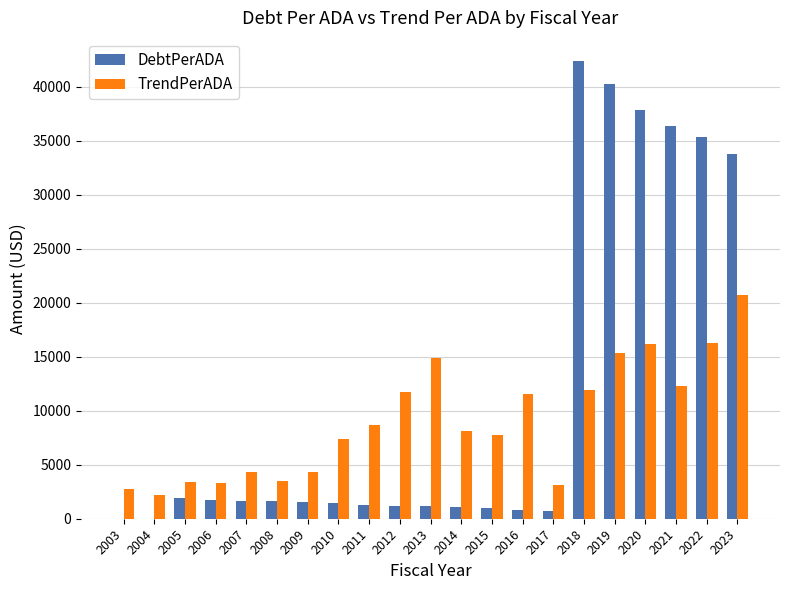

What is the greatest value displayed?

42420.6